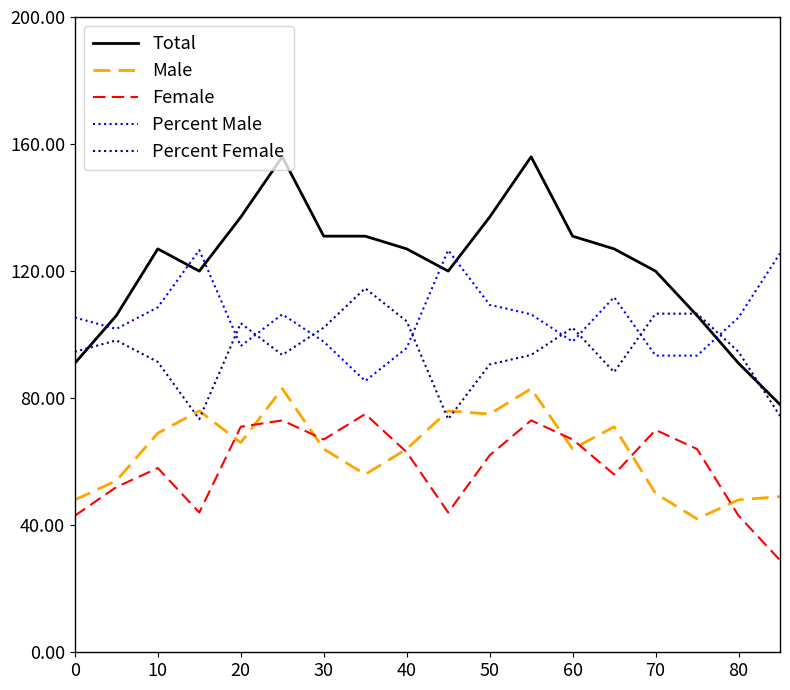

List the series in order of their peak value, highest first.

Total, Percent Male, Percent Female, Male, Female